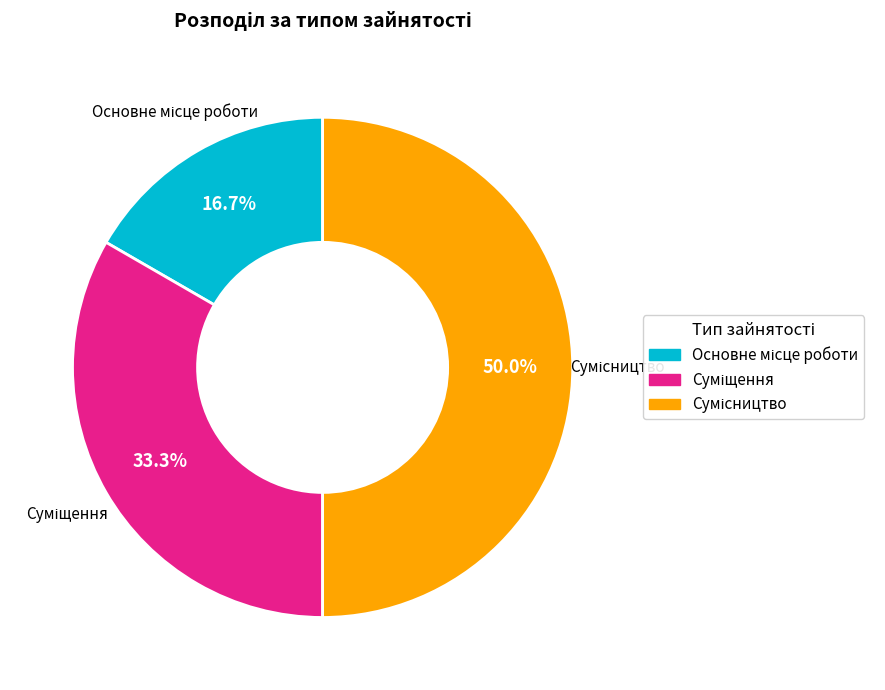

What is the smallest slice in the pie chart?

Основне місце роботи